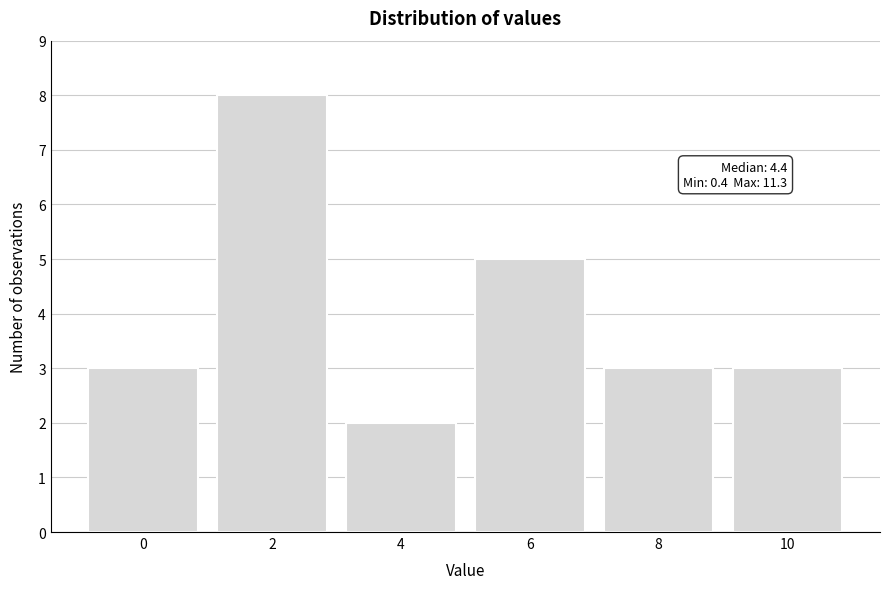

Reading left to right, extract all data points from this chart.

0=3	2=8	4=2	6=5	8=3	10=3